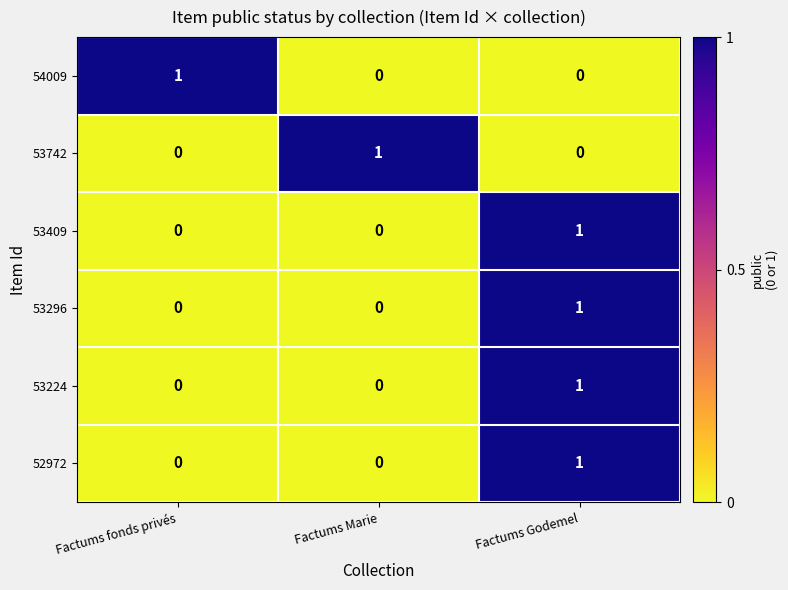

At which category is the sum across all series the highest?

Factums Godemel